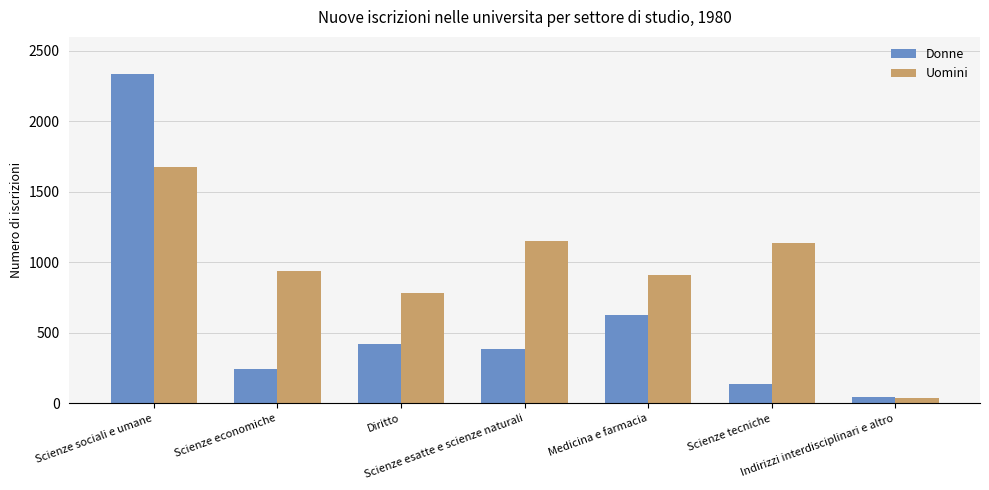

Count the number of categories in the chart.

7